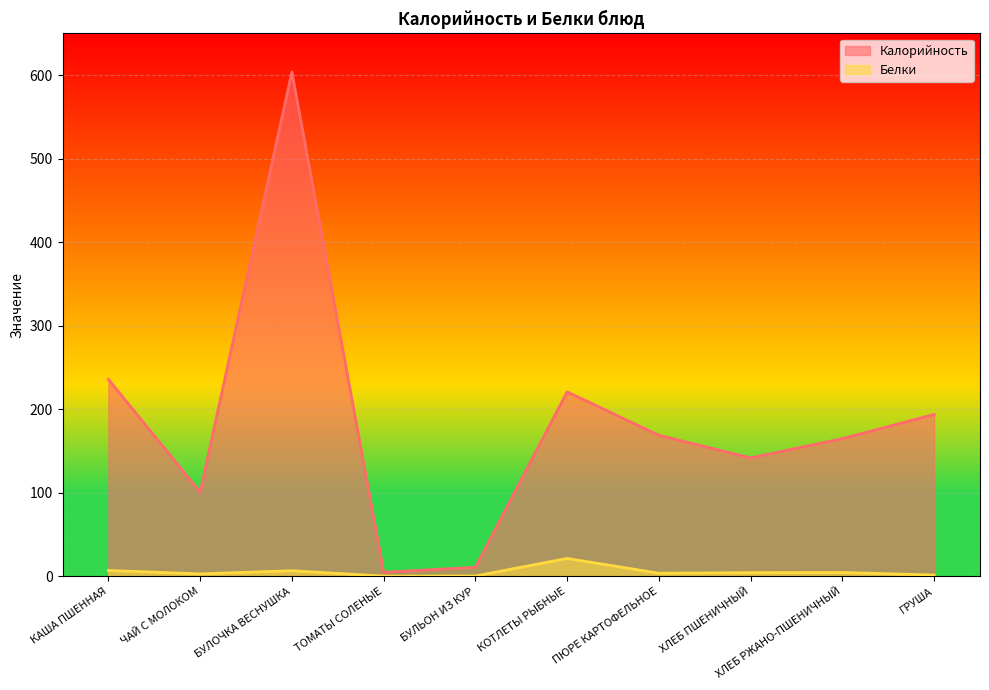

Which series has the largest total across all categories?

Калорийность